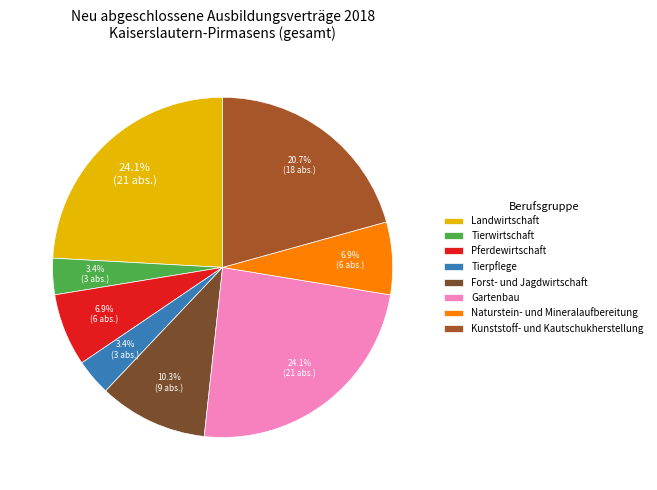

How many segments does this pie chart have?

8